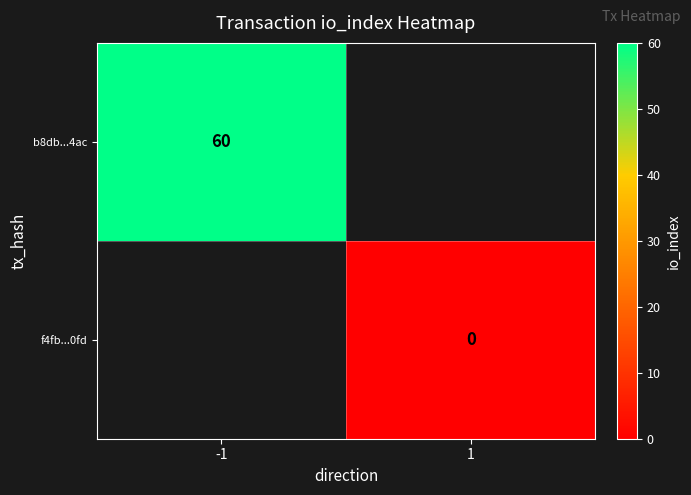

Is it true that b8db...4ac equals 60 at -1?

True